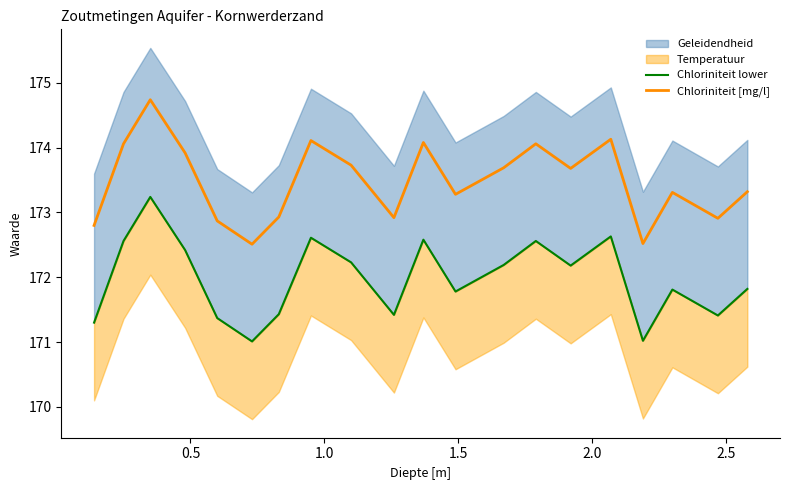

True or false: Chloriniteit lower and Chloriniteit [mg/l] intersect in this chart.

False